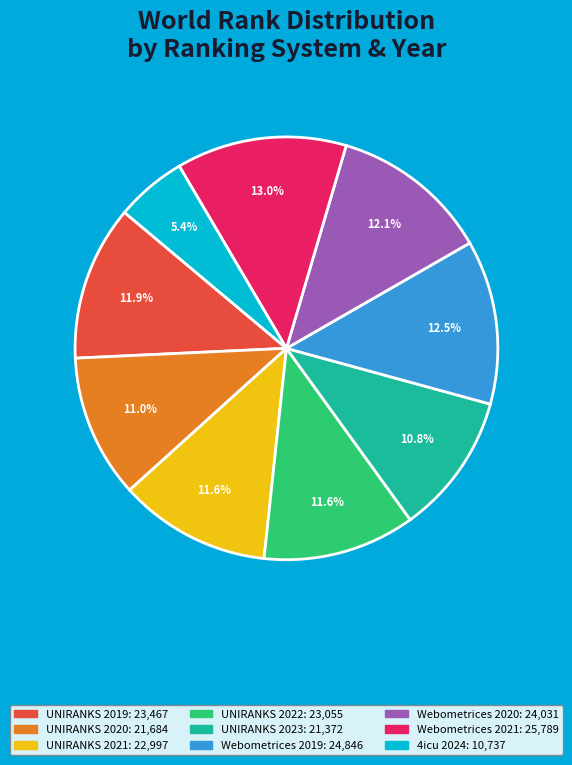

How many slices are in this pie chart?

9